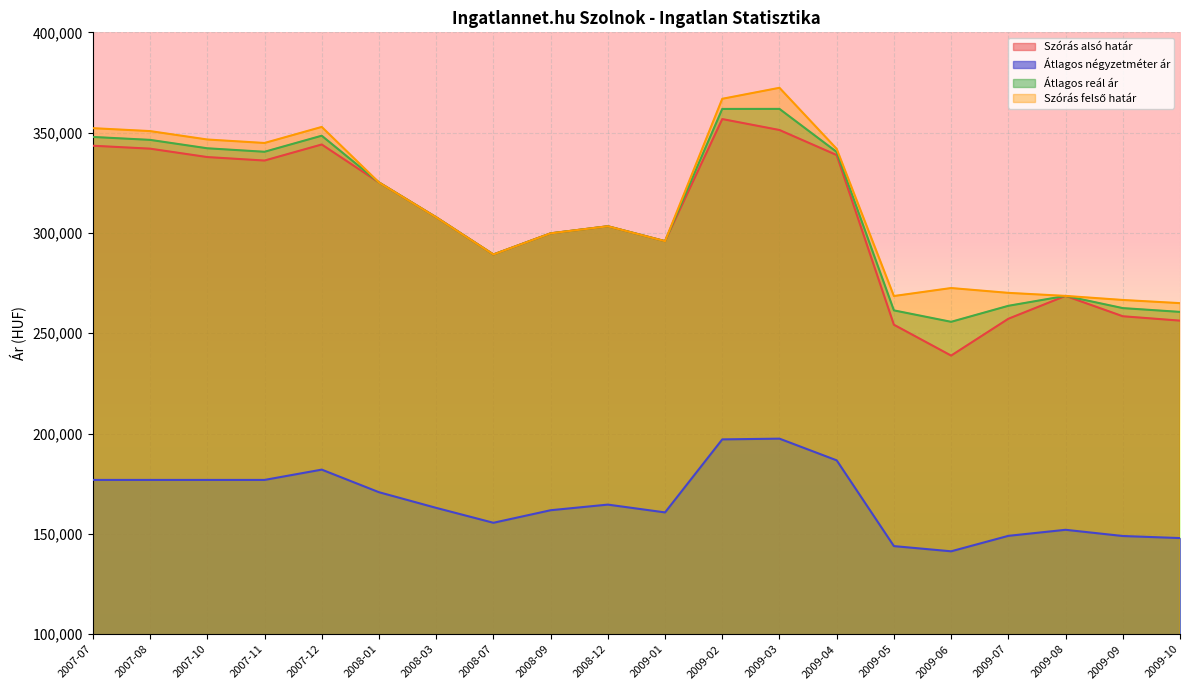

True or false: Átlagos négyzetméter ár has a value of 197478 at 2009-03.

True